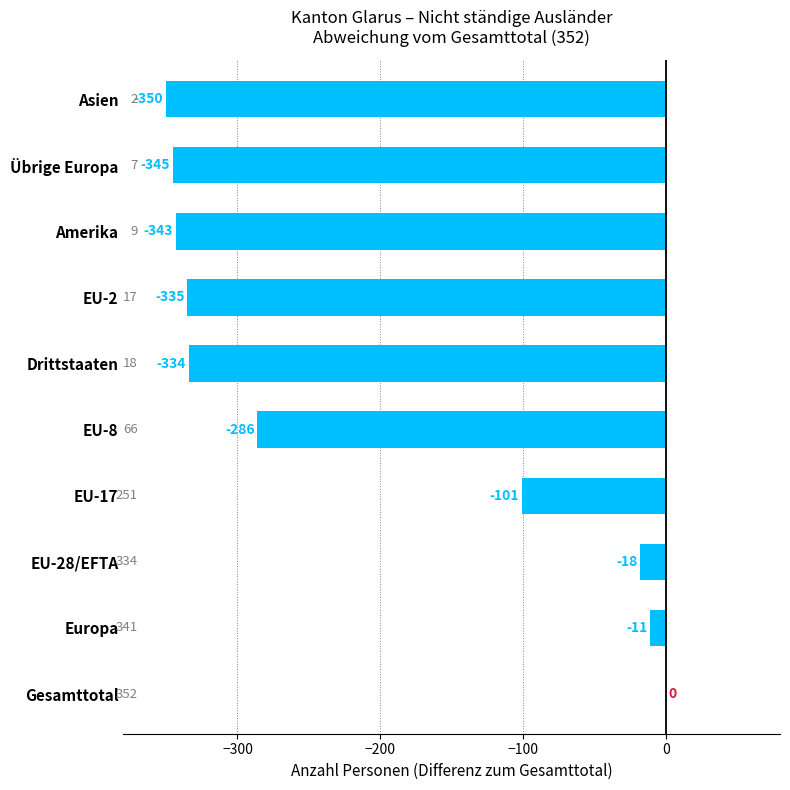

Between EU-28/EFTA and EU-8, which is larger?

EU-28/EFTA